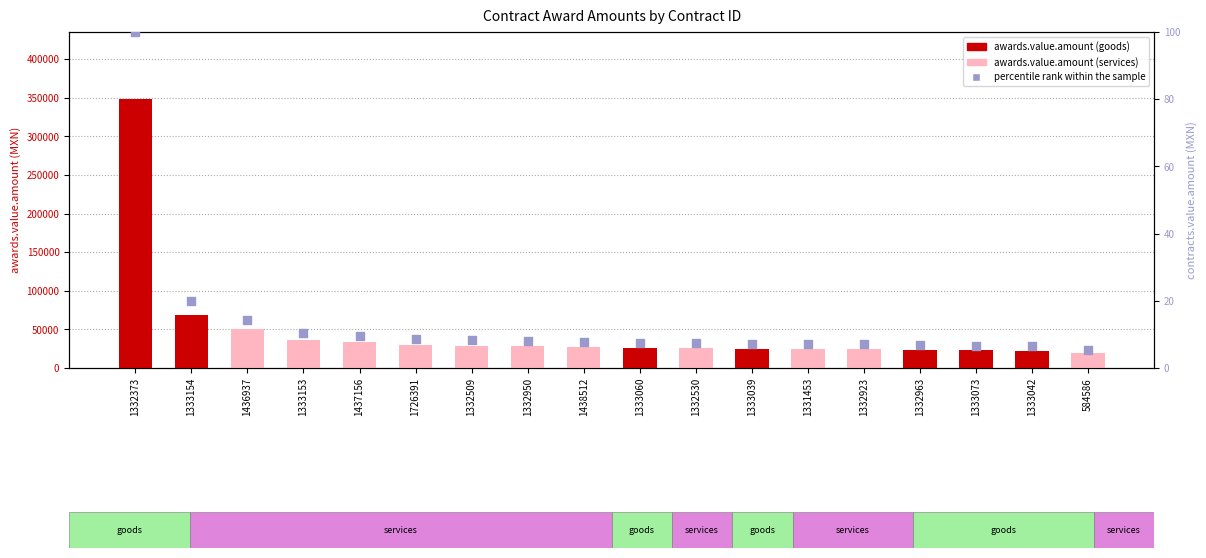

Which series has the widest spread of Y values?

awards.value.amount